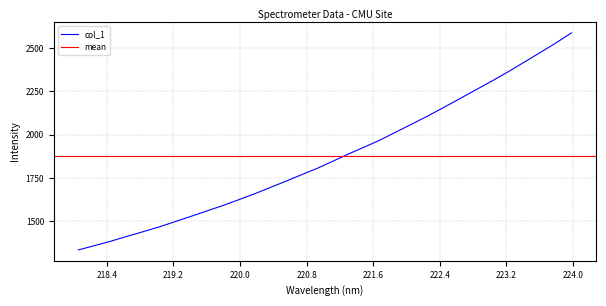

True or false: the data has more than 0 interior local peaks.

False